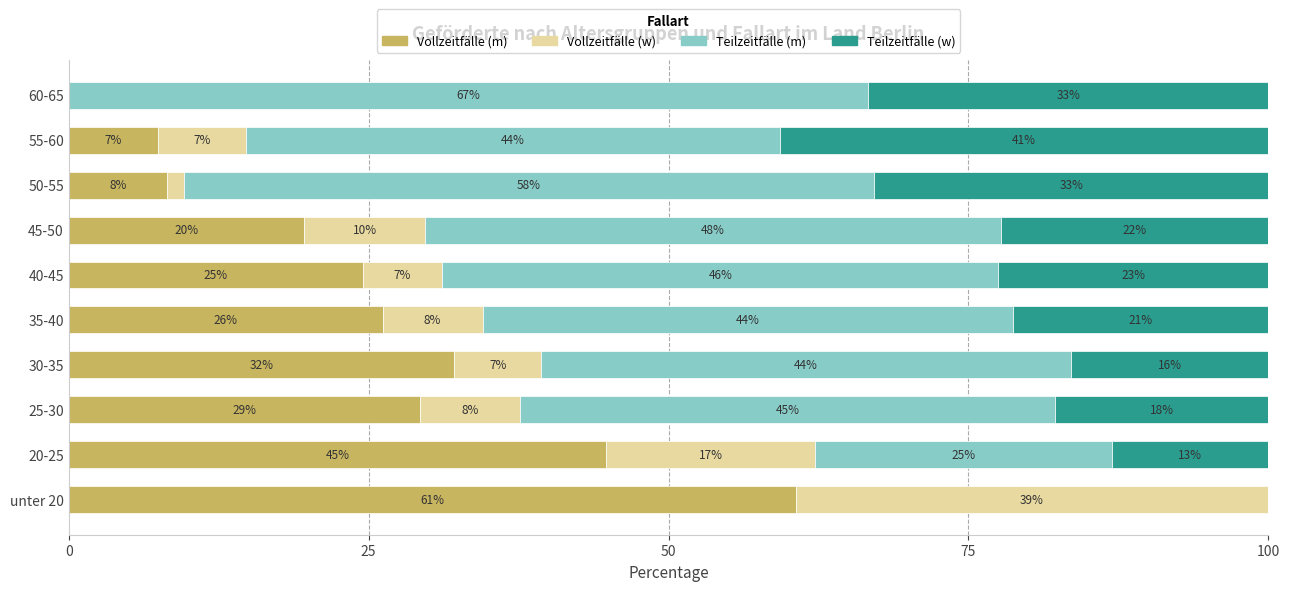

Reading left to right, transcribe all the data shown in this chart.

Vollzeitfälle (m): 60.6	44.8	29.3	32.1	26.2	24.5	19.6	8.2	7.4	0.0
Vollzeitfälle (w): 39.4	17.3	8.3	7.3	8.3	6.6	10.1	1.4	7.4	0.0
Teilzeitfälle (m): 0.0	24.8	44.6	44.1	44.2	46.4	48.0	57.5	44.4	66.7
Teilzeitfälle (w): 0.0	13.0	17.8	16.5	21.3	22.5	22.3	32.9	40.7	33.3